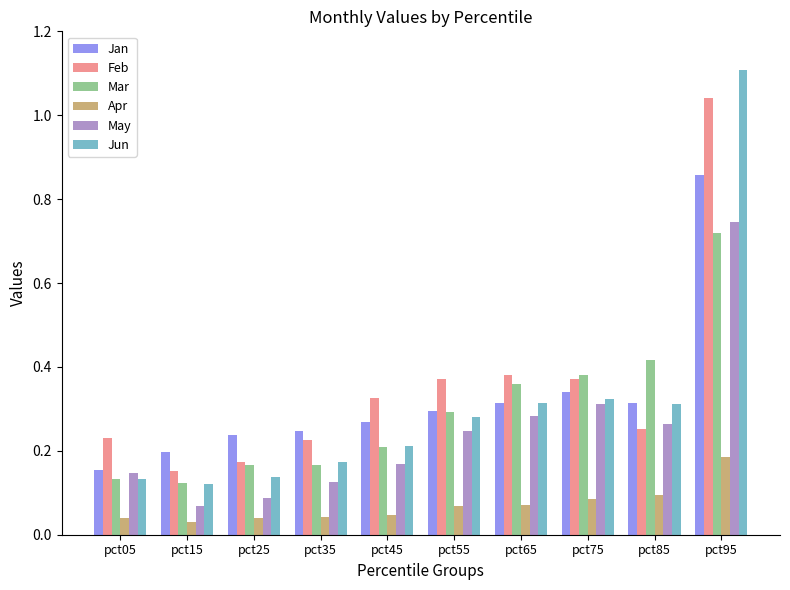

True or false: Apr has a value of 0.1 at pct65.

True